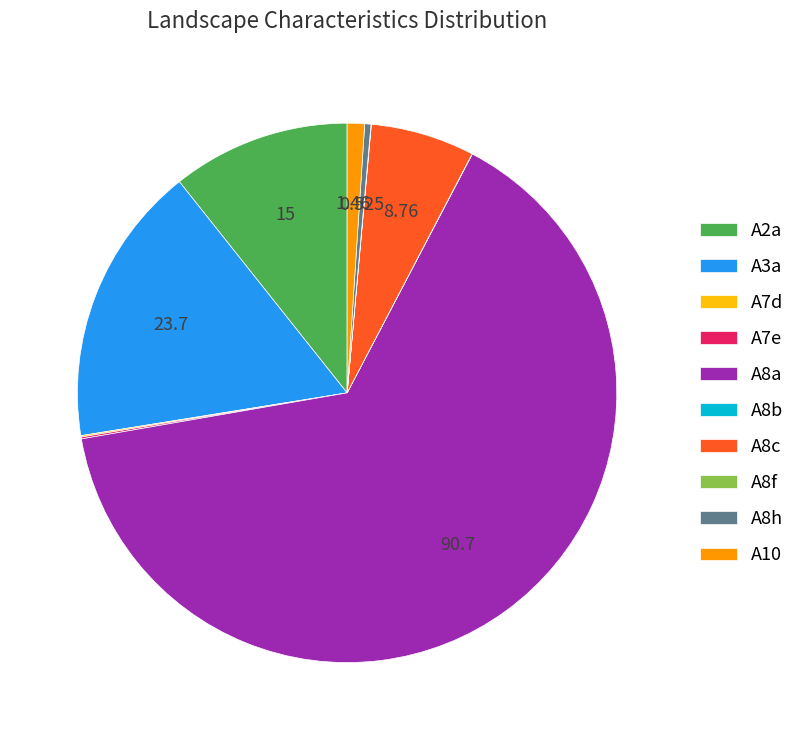

Combined, do A8c and A8h account for over 50%?

No